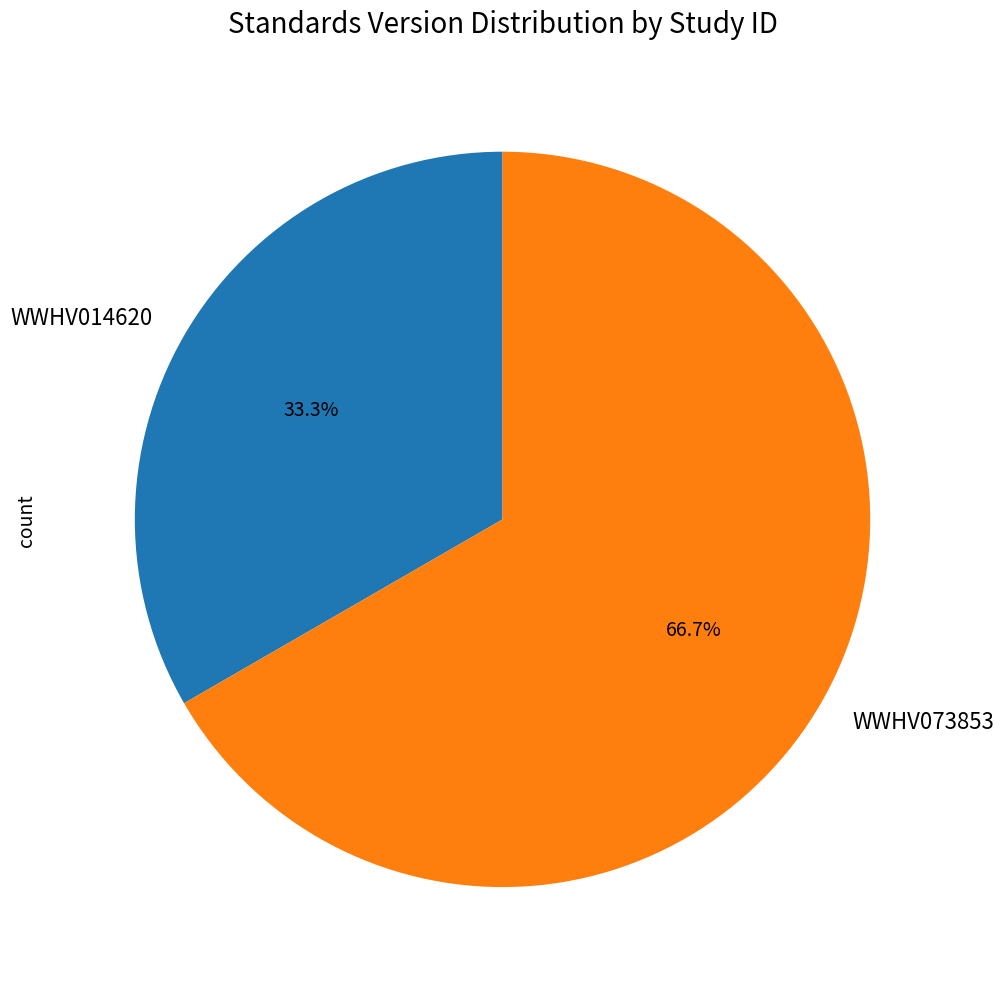

Rank the categories by value from lowest to highest.

WWHV014620, WWHV073853